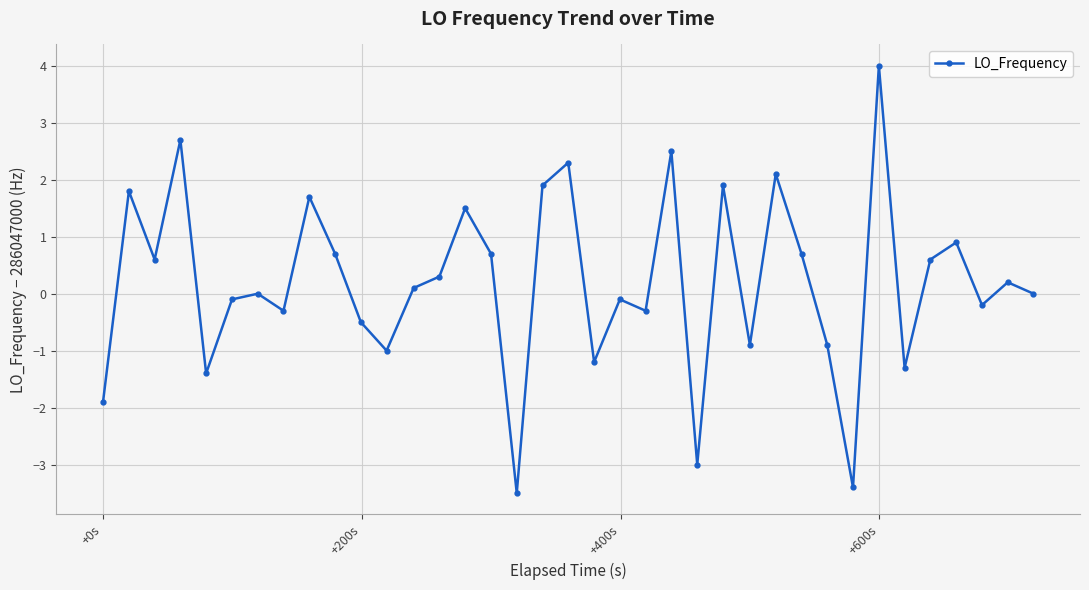

What is the sum of all values?

7.2